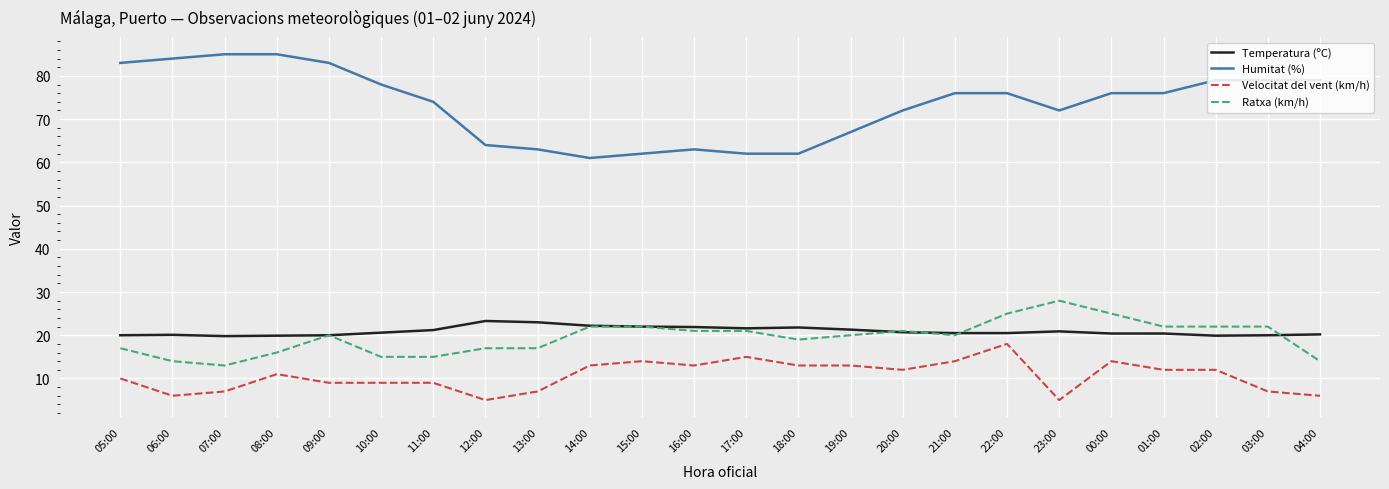

What are all the series names shown in the legend?

Temperatura (ºC), Humitat (%), Velocitat del vent (km/h), Ratxa (km/h)